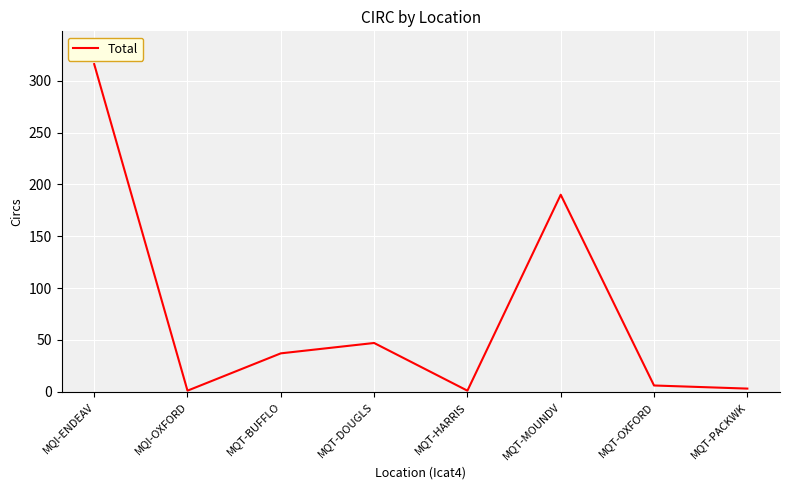

Approximately how many times larger is the value at MQT-MOUNDV compared to MQT-BUFFLO?

5.1